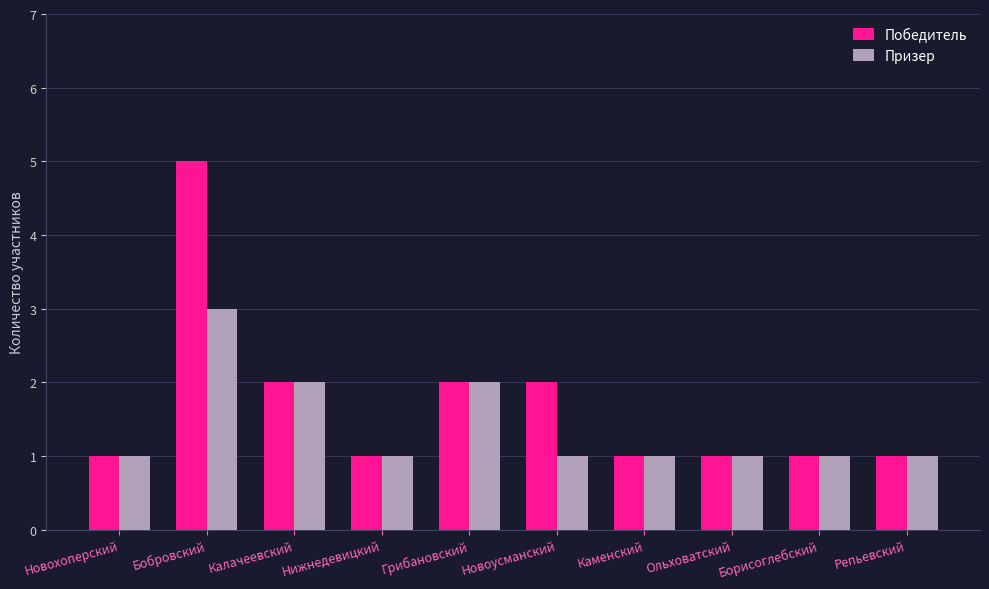

Which series has the largest total across all categories?

Победитель